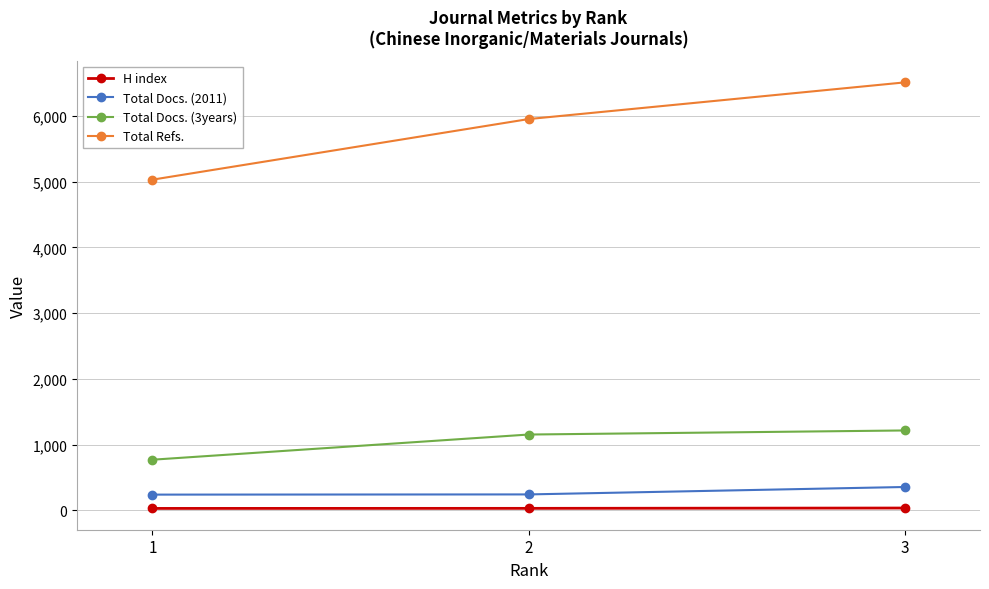

How many lines are shown in the chart?

4